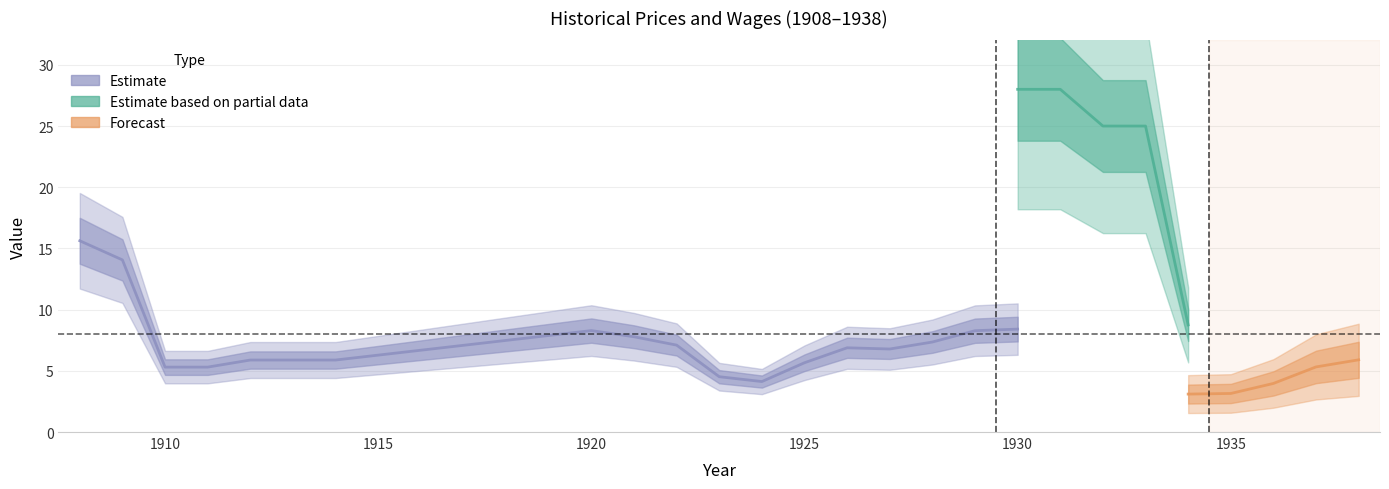

True or false: Prix reel has a value of 3.0 at 1921.

False